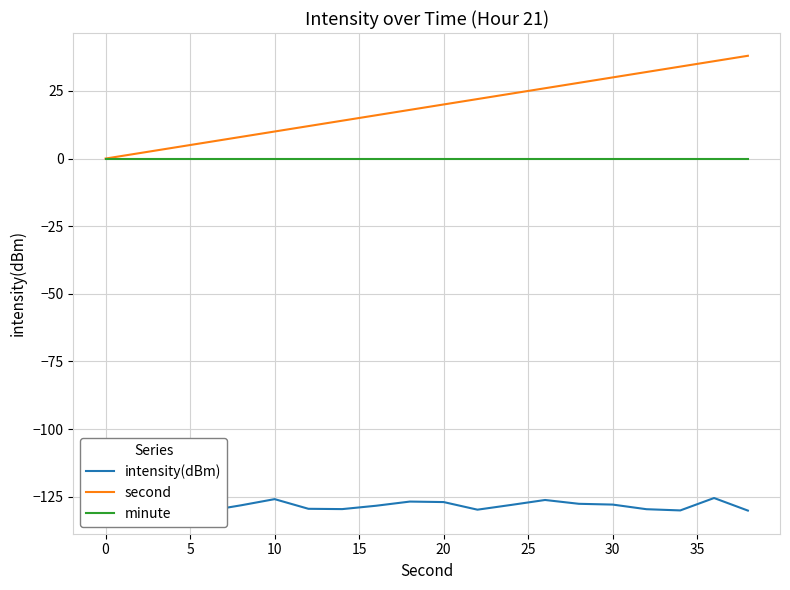

Is it true that second equals 10 at 10?

True